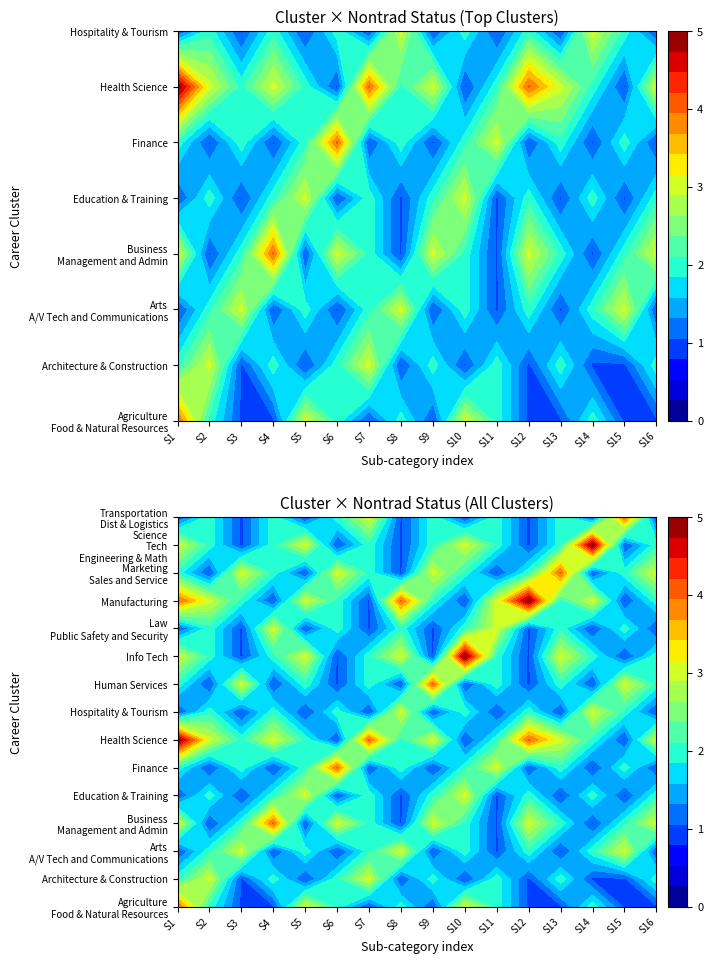

What is the average value of the Business, Management and Admin series?

2